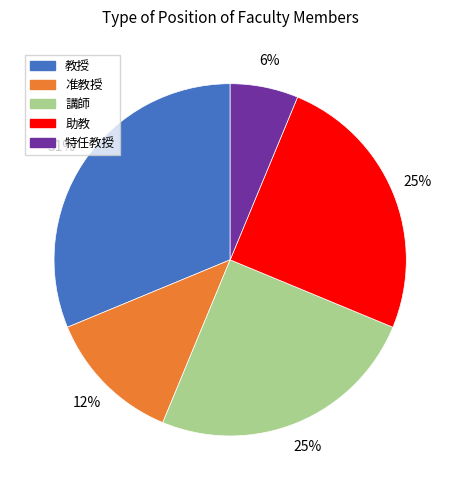

Is there any slice that represents more than half of the pie?

No